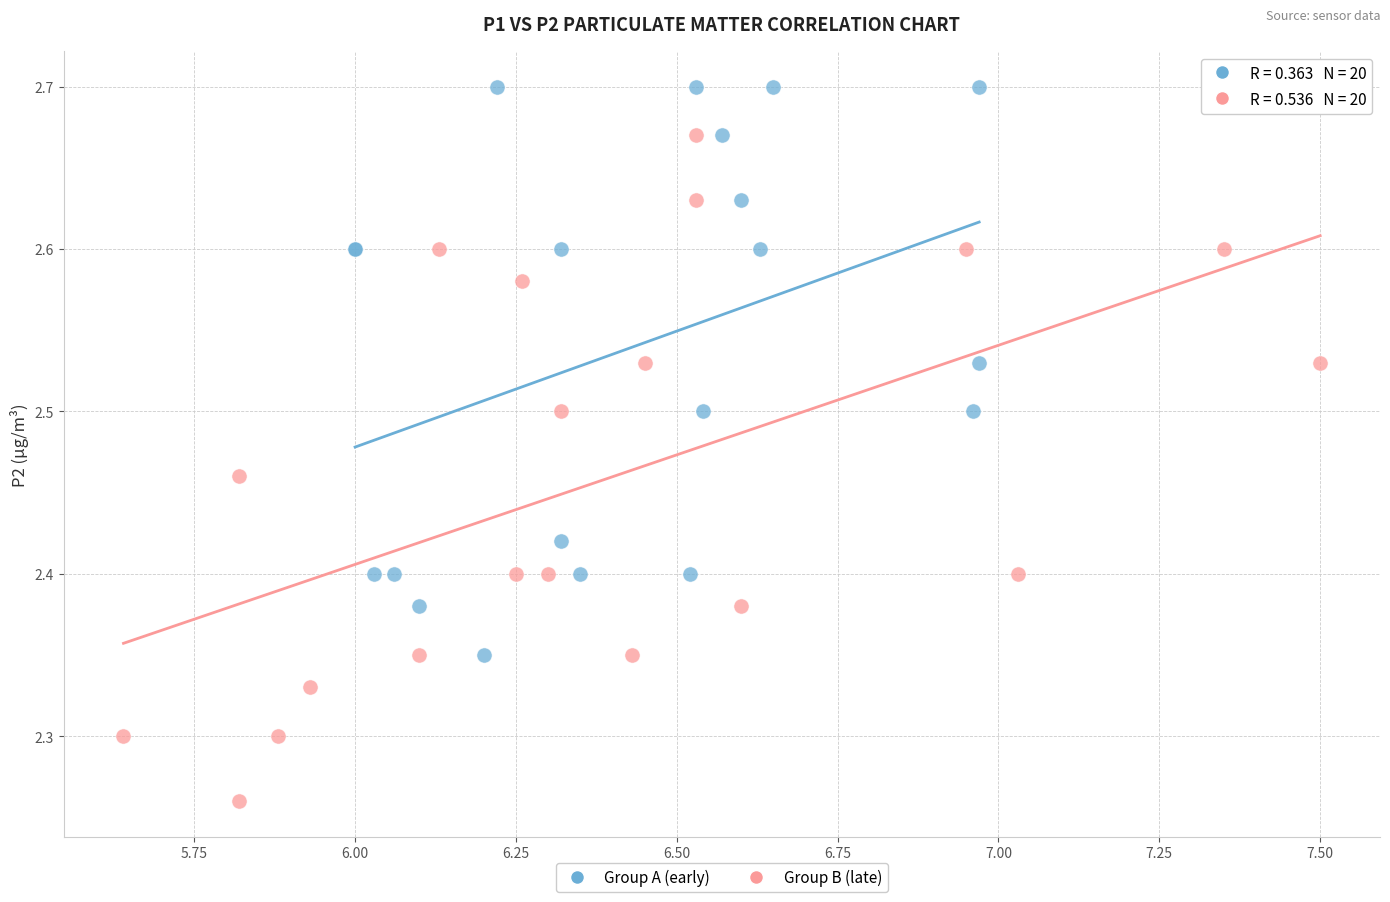

Which series reaches the minimum Y coordinate?

Group B (late)